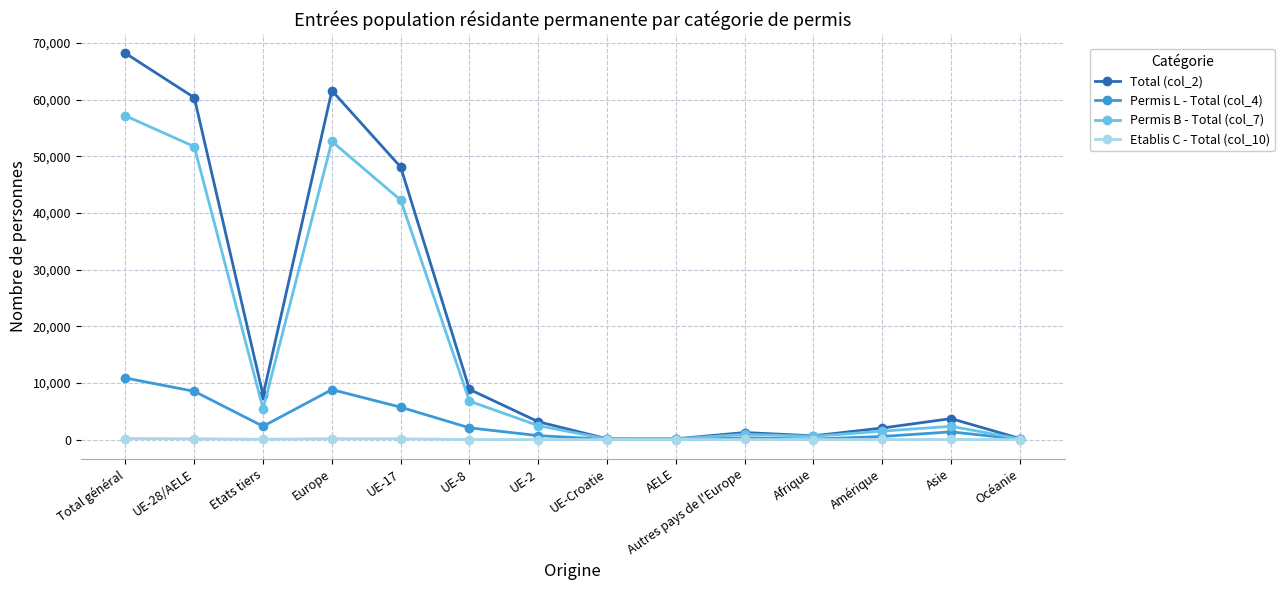

Which series has the widest spread of values?

Total (col_2)